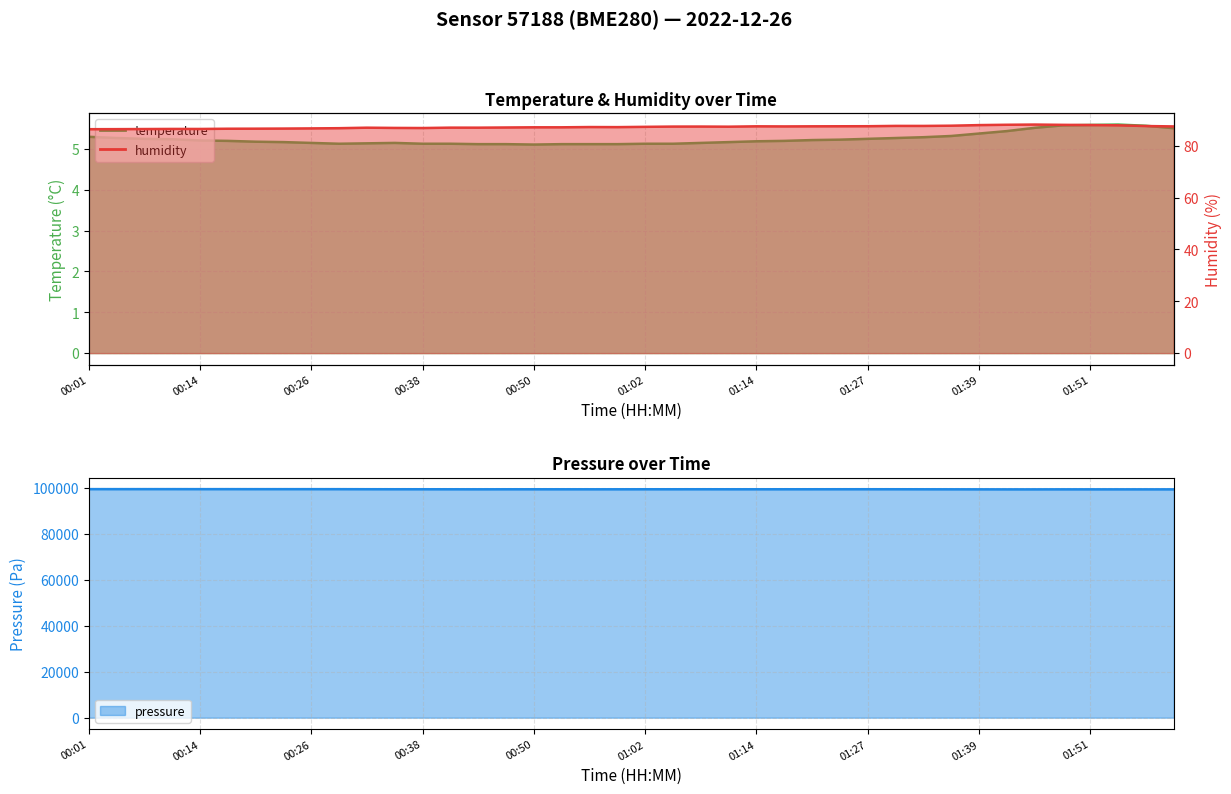

What is the value of the temperature point at the 7th from the left?

5.2